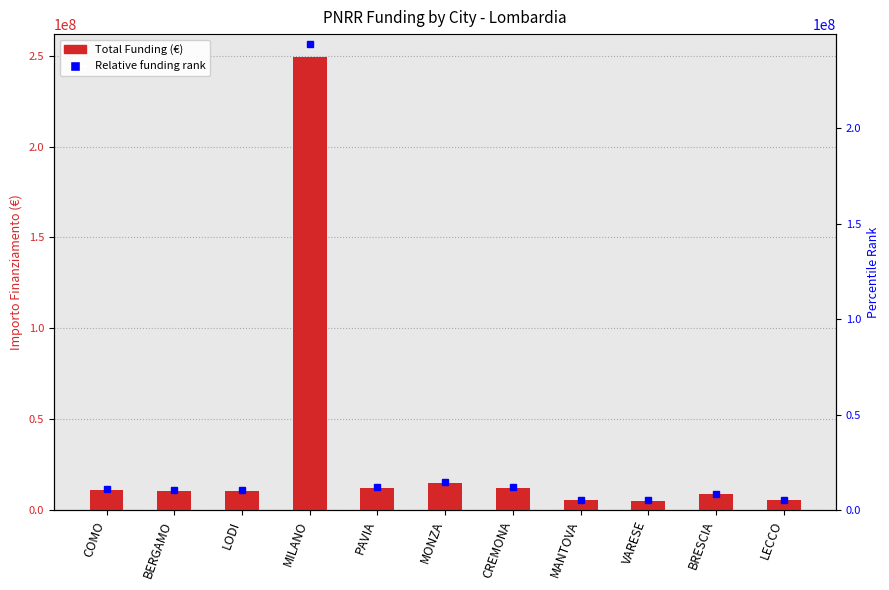

What value does the data have at MANTOVA?

5390855.0